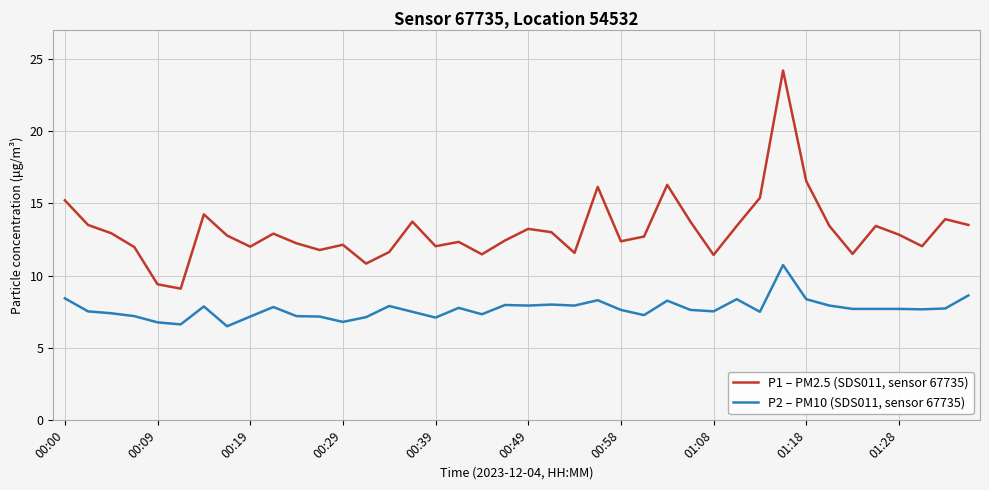

How many lines are shown in the chart?

2